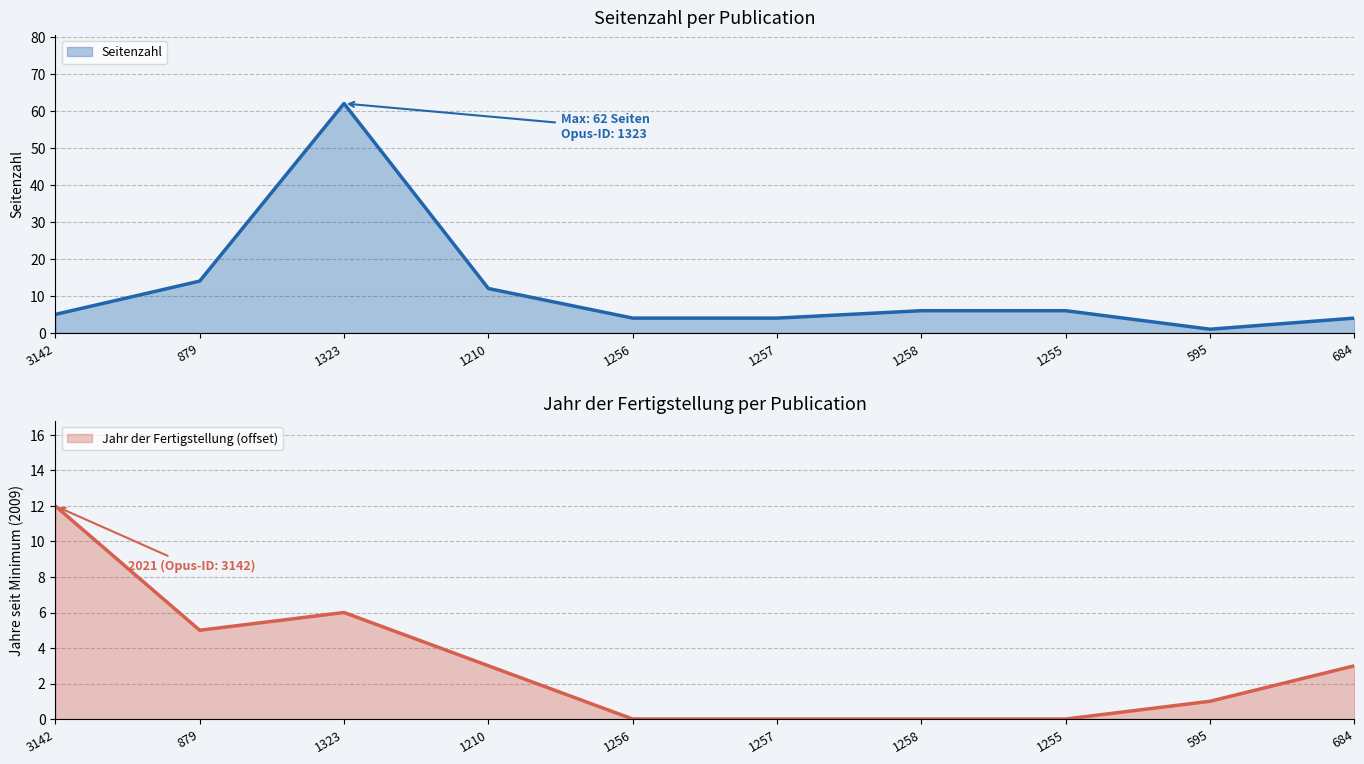

At 879, list the series in order from smallest to largest.

Jahr der Fertigstellung, Seitenzahl